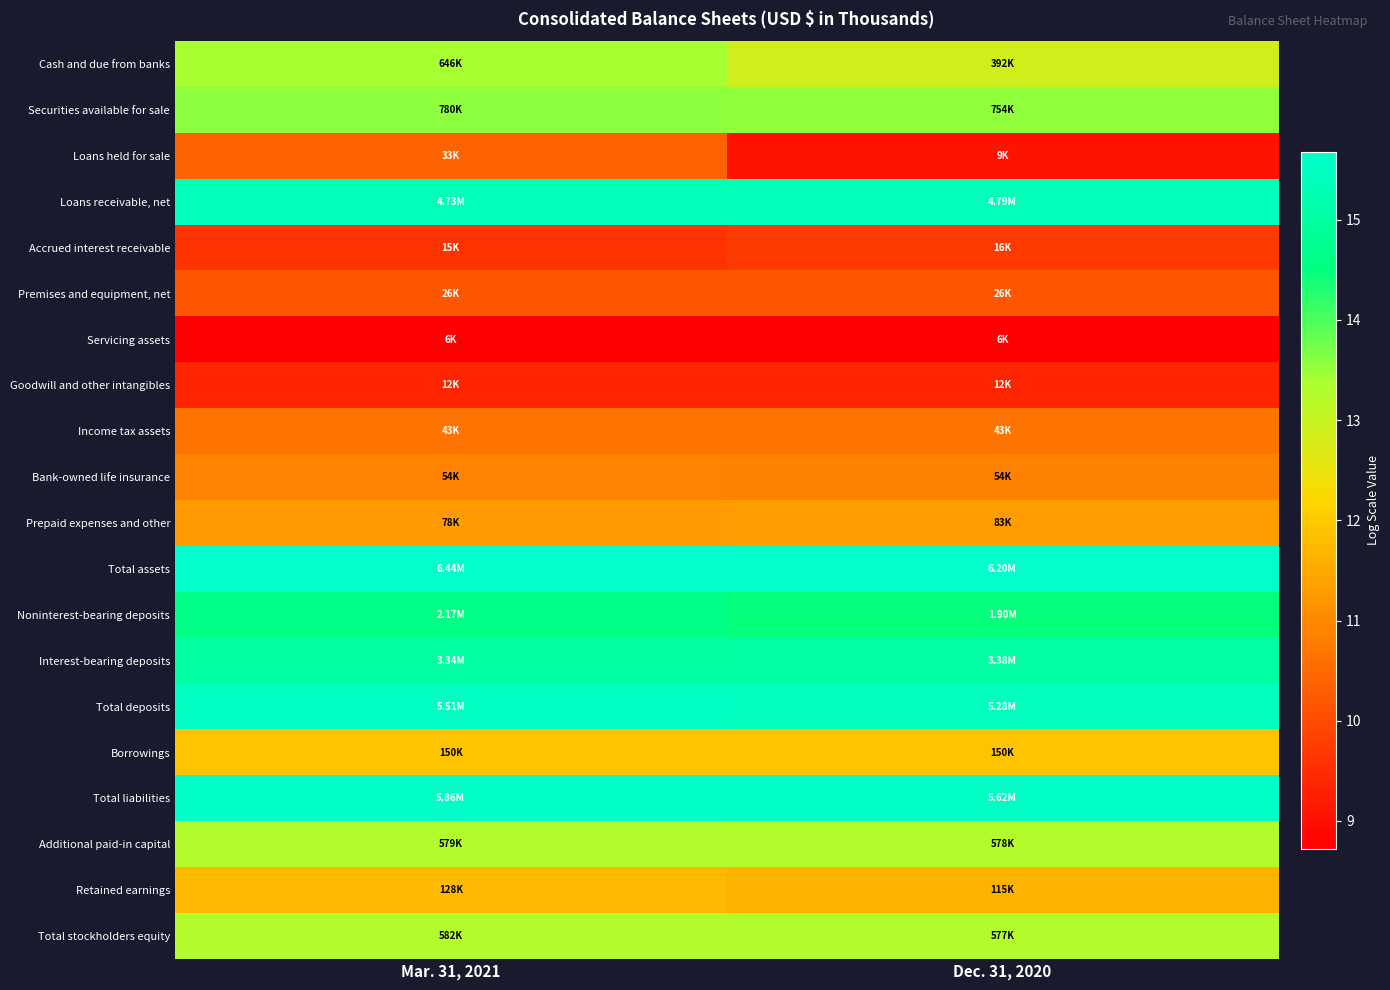

At which category is the sum across all series the highest?

Mar. 31, 2021